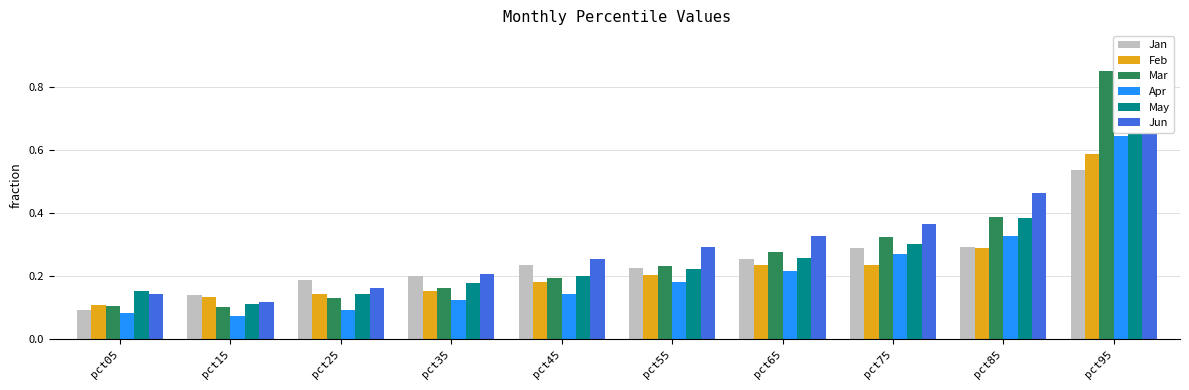

Is it true that Mar equals 0.3 at pct75?

True